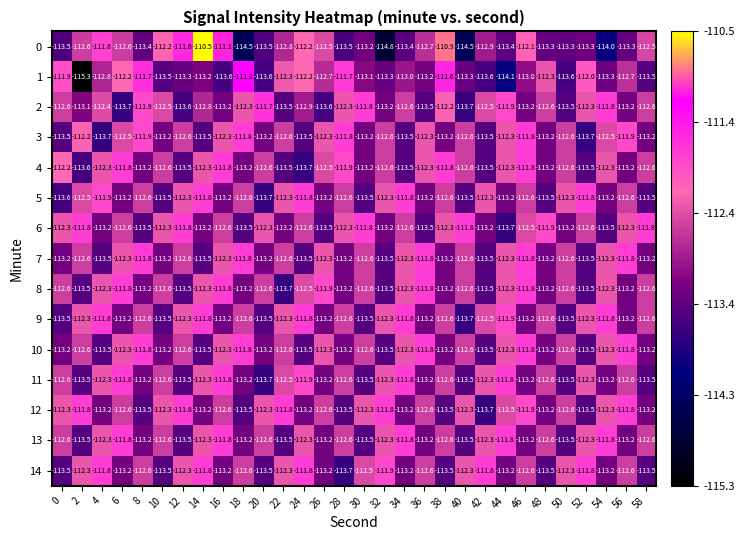

At which category does the chart reach its minimum across all series?

2